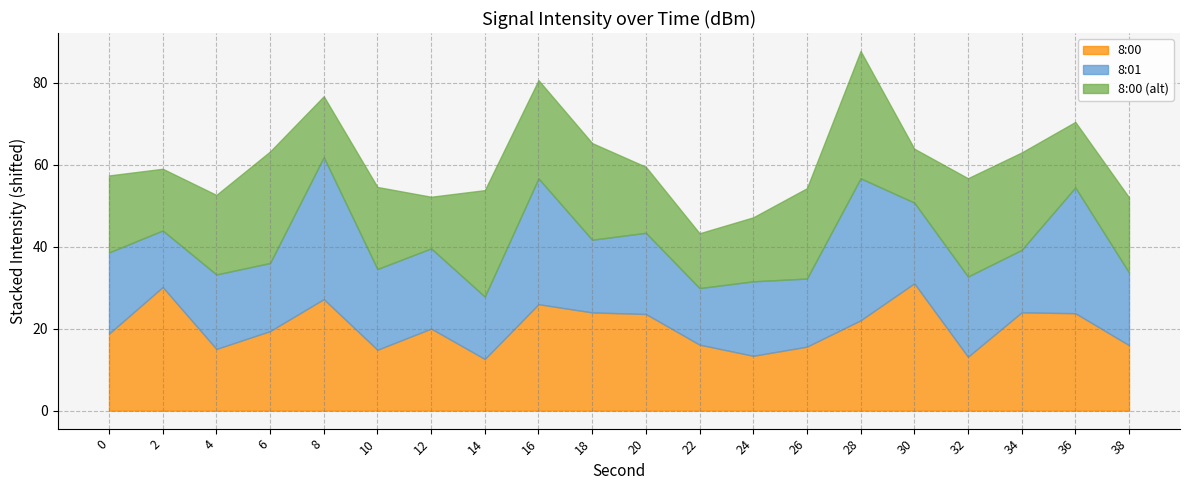

What is the total value across all series at 32?

56.7